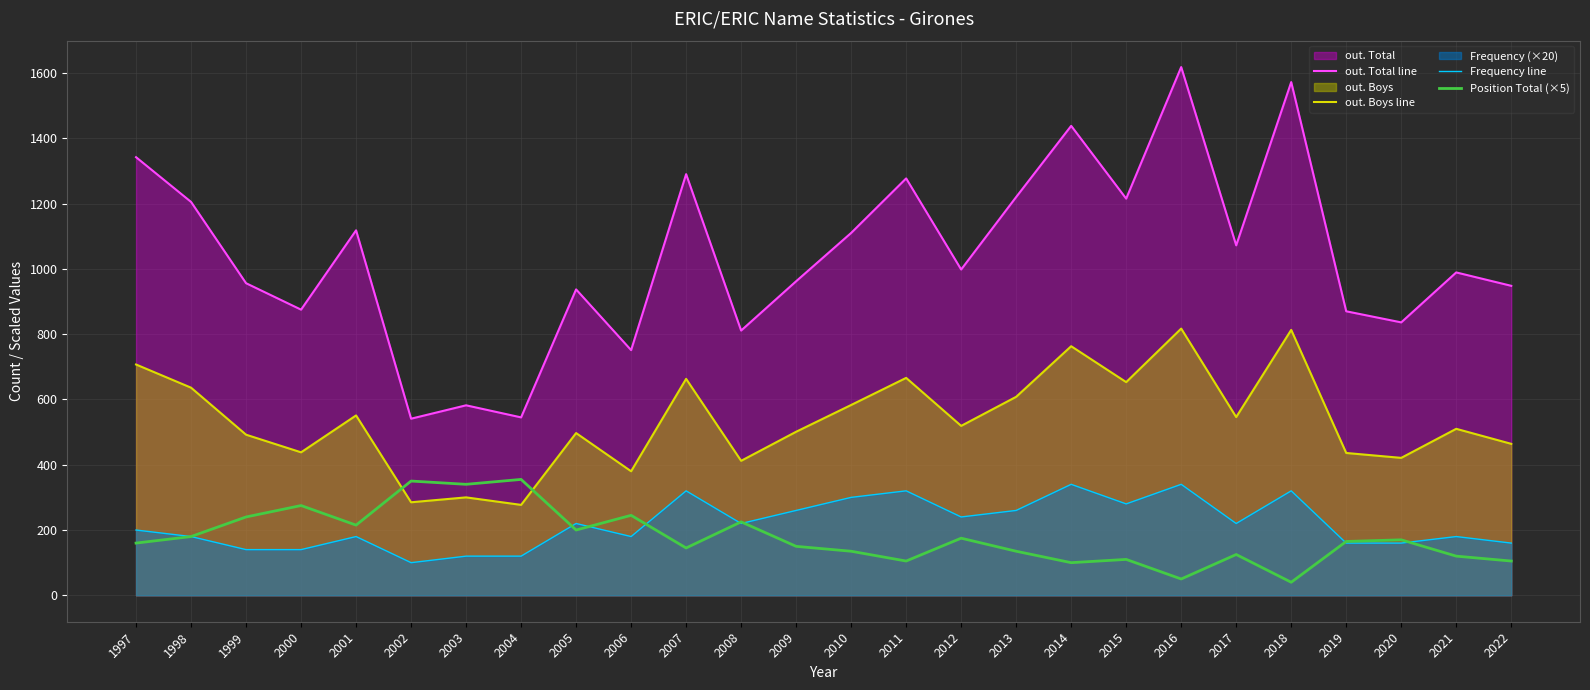

True or false: out. Total line has more than 1 points higher than both neighbors.

True